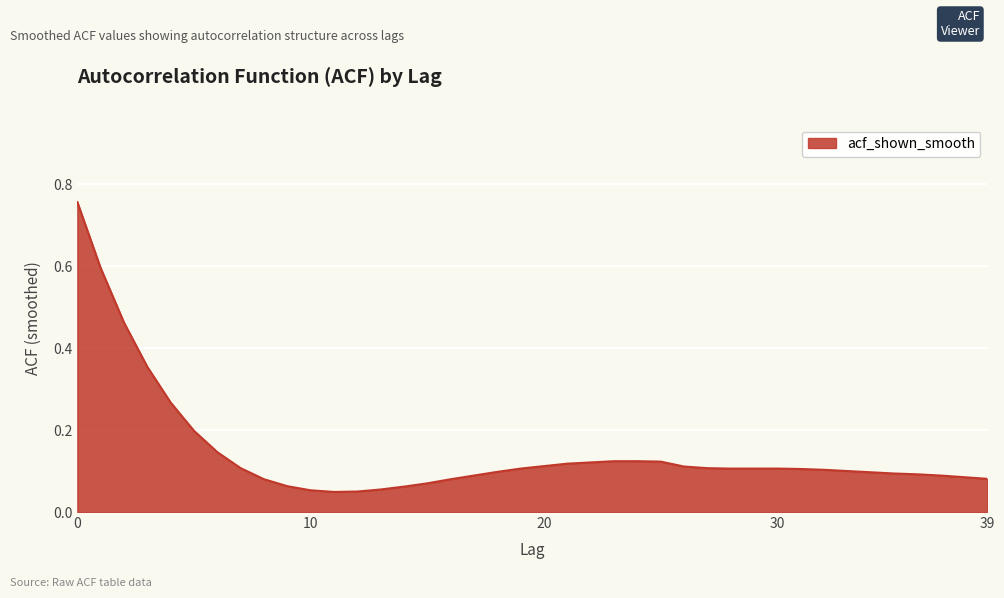

What is the difference between the maximum and minimum values?

0.7